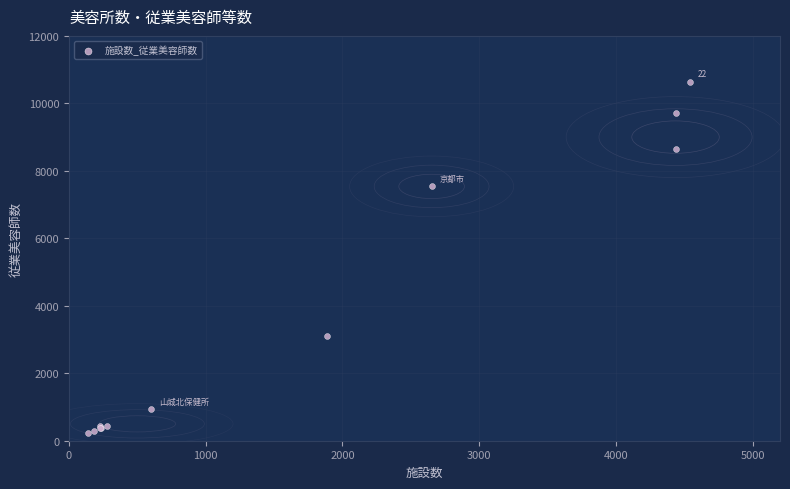

What Y value in the scatter plot is closest to 5433?

7538